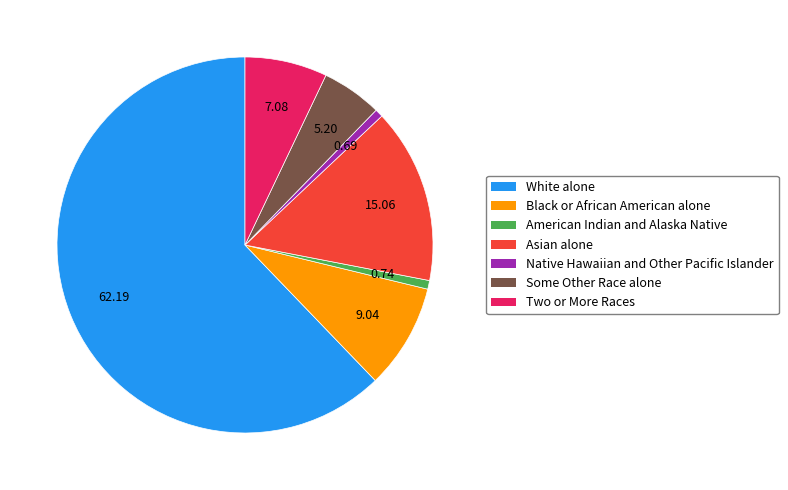

Combined, do Two or More Races and White alone account for over 50%?

Yes